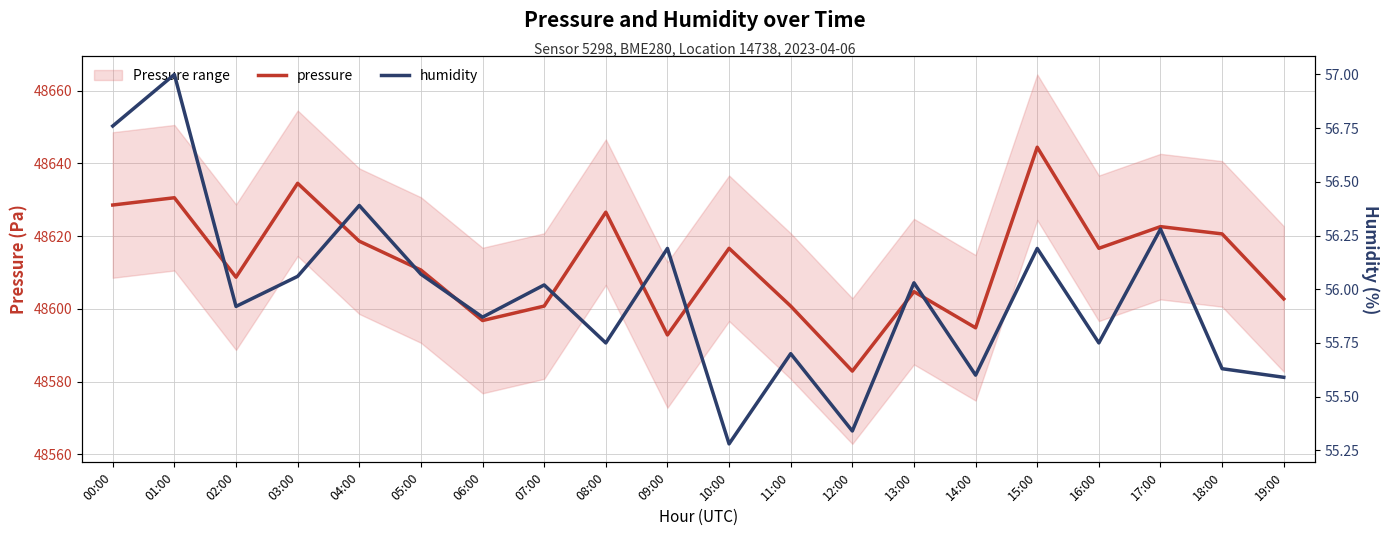

What is the label of the 8th point from the left?

07:00